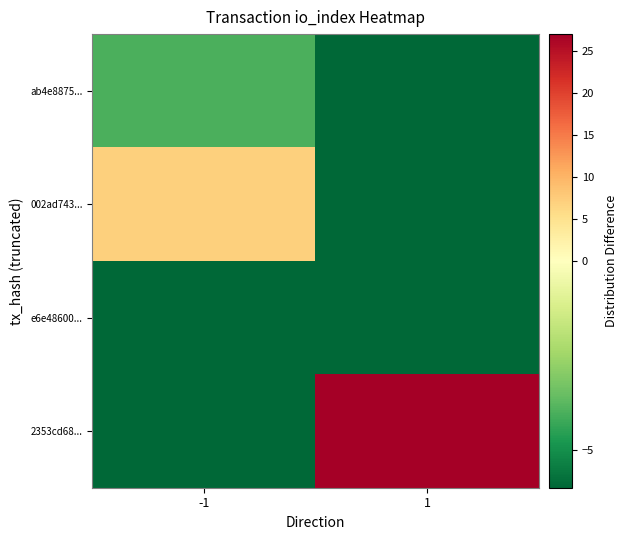

What is the total value across all series at 1?

9